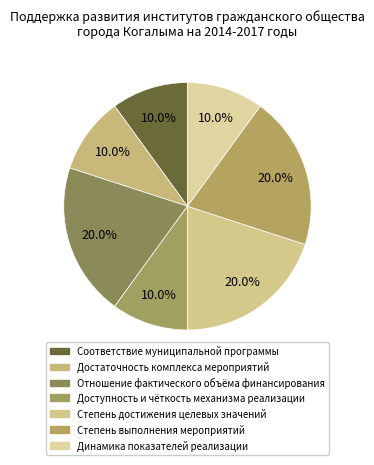

Does Отношение фактического объёма финансирования account for over 50% of the chart?

No